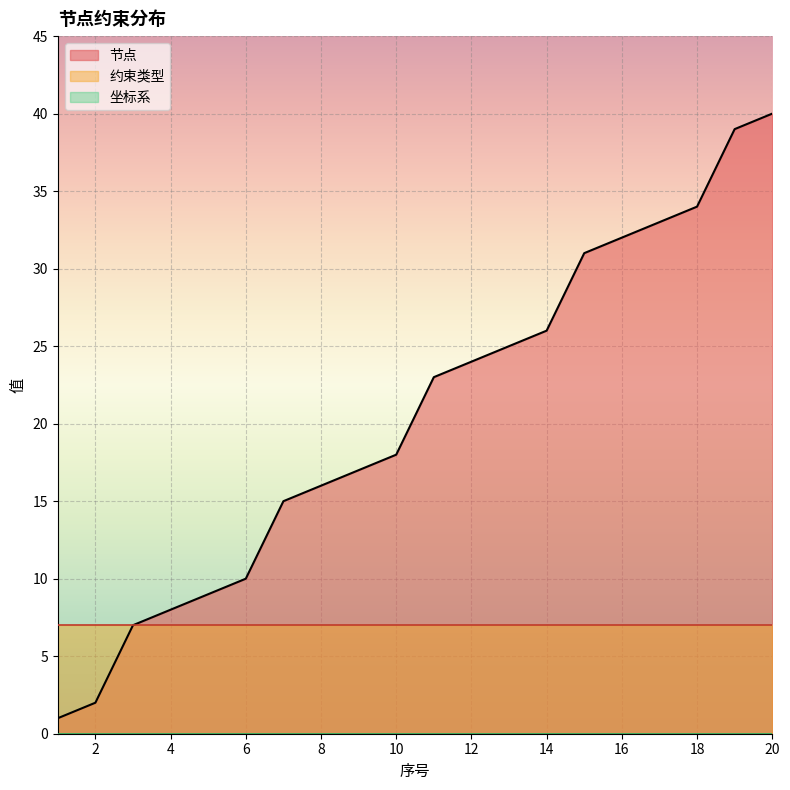

List the series in order of their peak value, lowest first.

坐标系, 约束类型, 节点